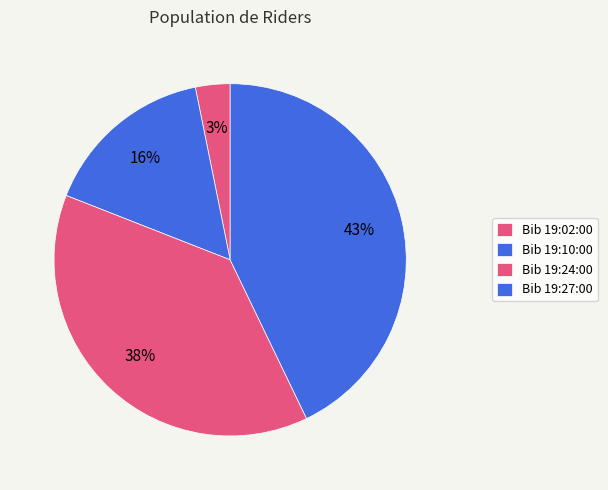

How many slices are in this pie chart?

4